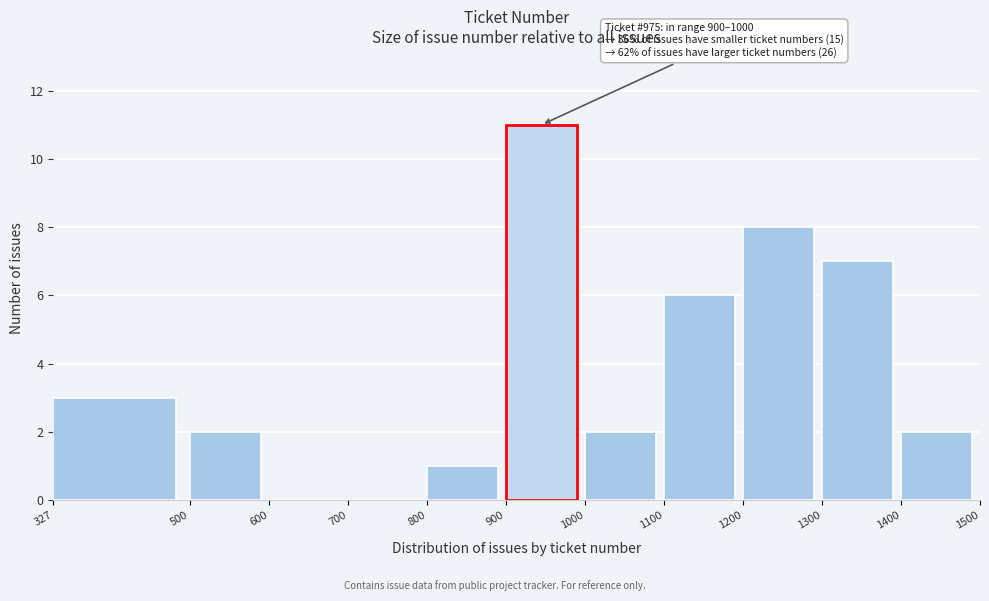

Over which range of the x-axis is the bar tallest?

900 to 1000